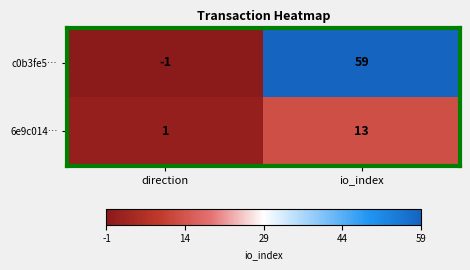

Where is c0b3fe5… nearest to the value 29?

direction